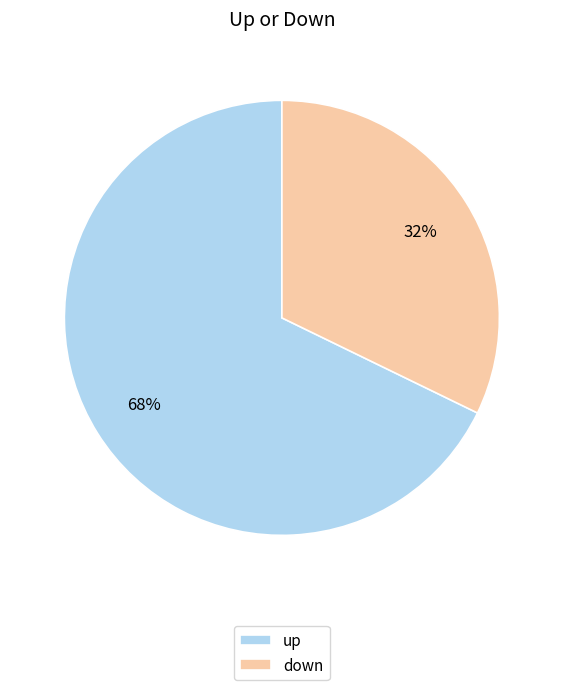

Is the sum of up and down greater than half?

Yes